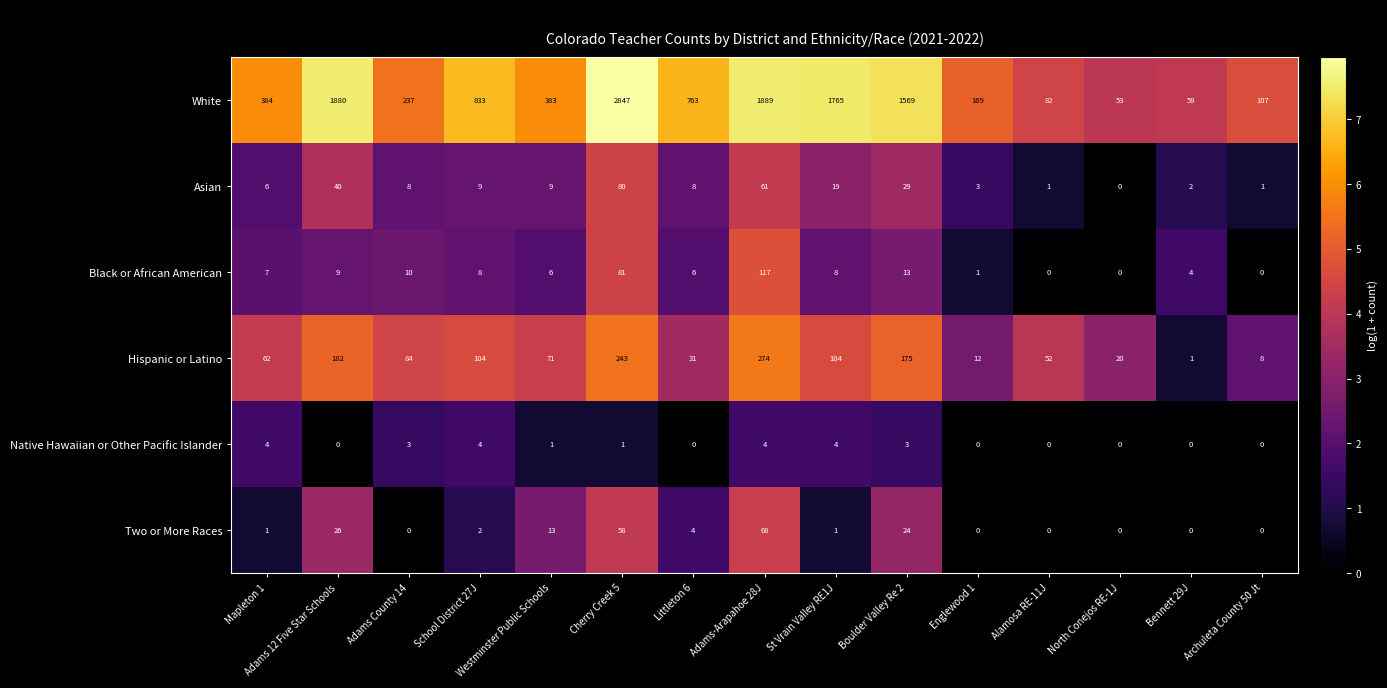

At which category is the sum across all series the highest?

Cherry Creek 5